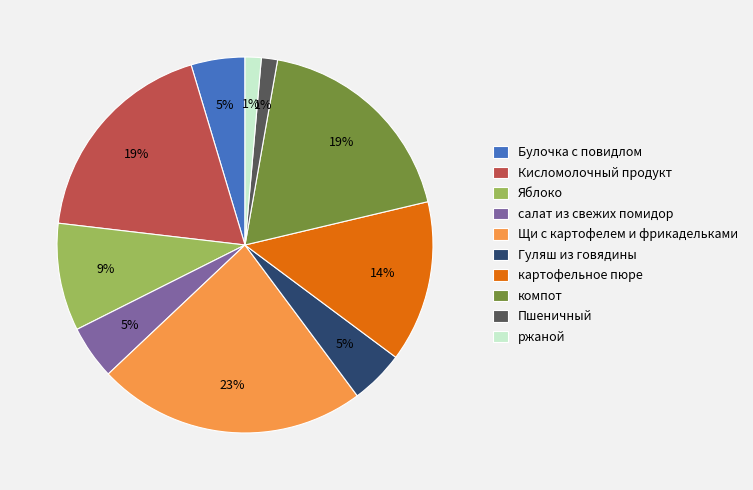

Is it true that Кисломолочный продукт is 28% of the pie?

False